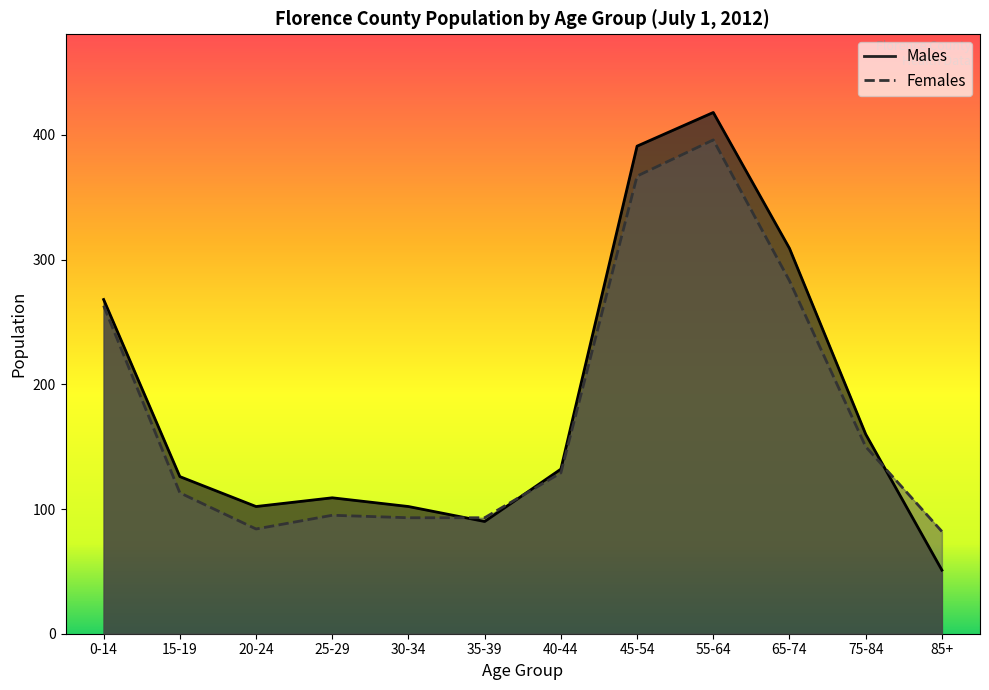

List the series in order of their peak value, highest first.

Males, Females